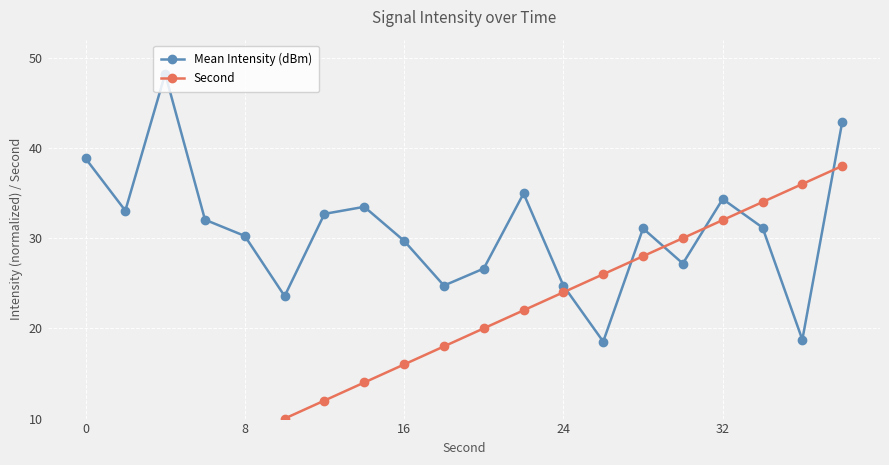

How many interior local peaks does the Mean Intensity (dBm) series have?

5